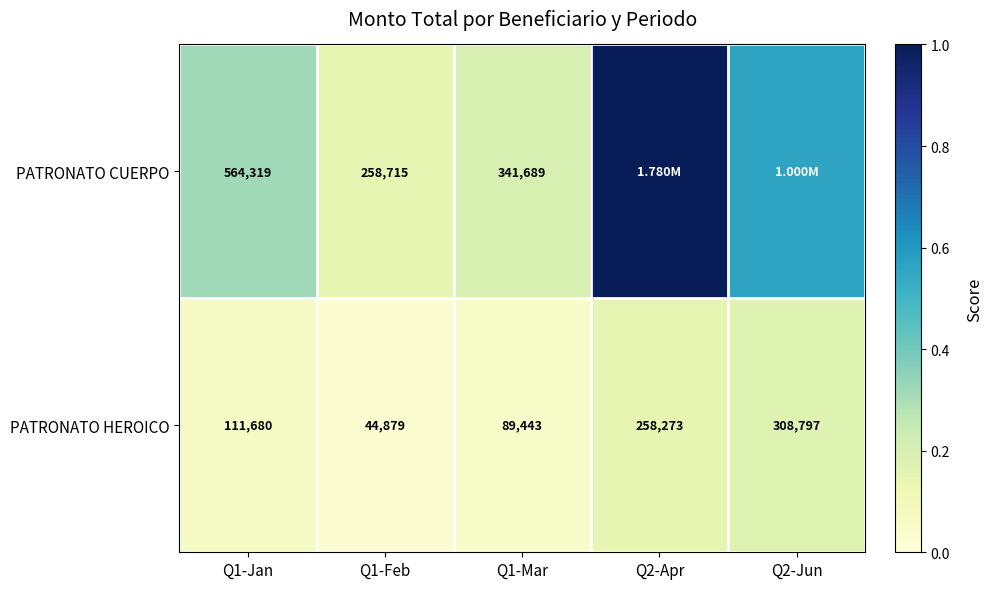

Count the number of data series in this chart.

2